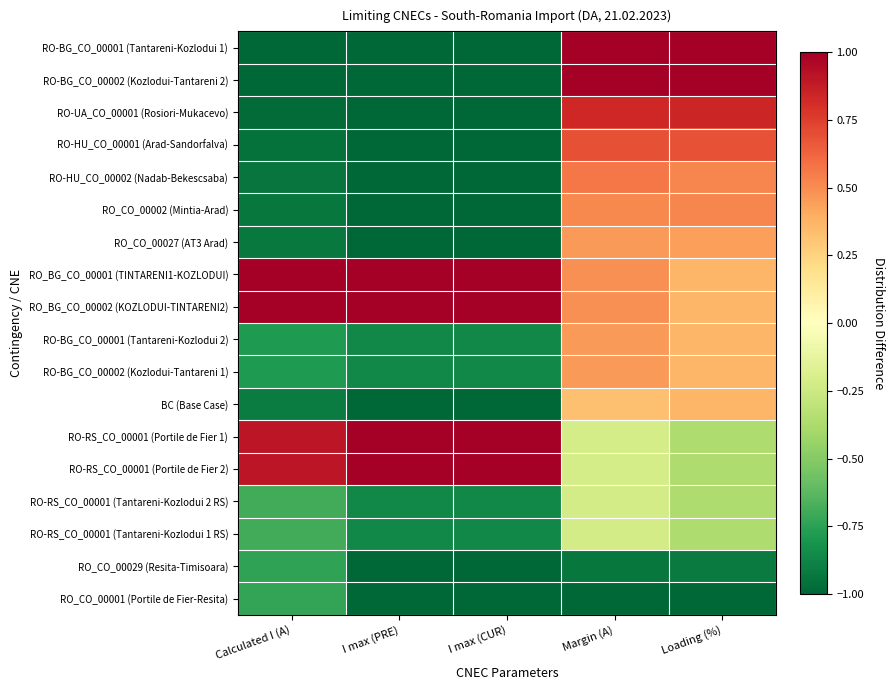

Between I max (PRE) and Loading (%), which is larger?

Loading (%)